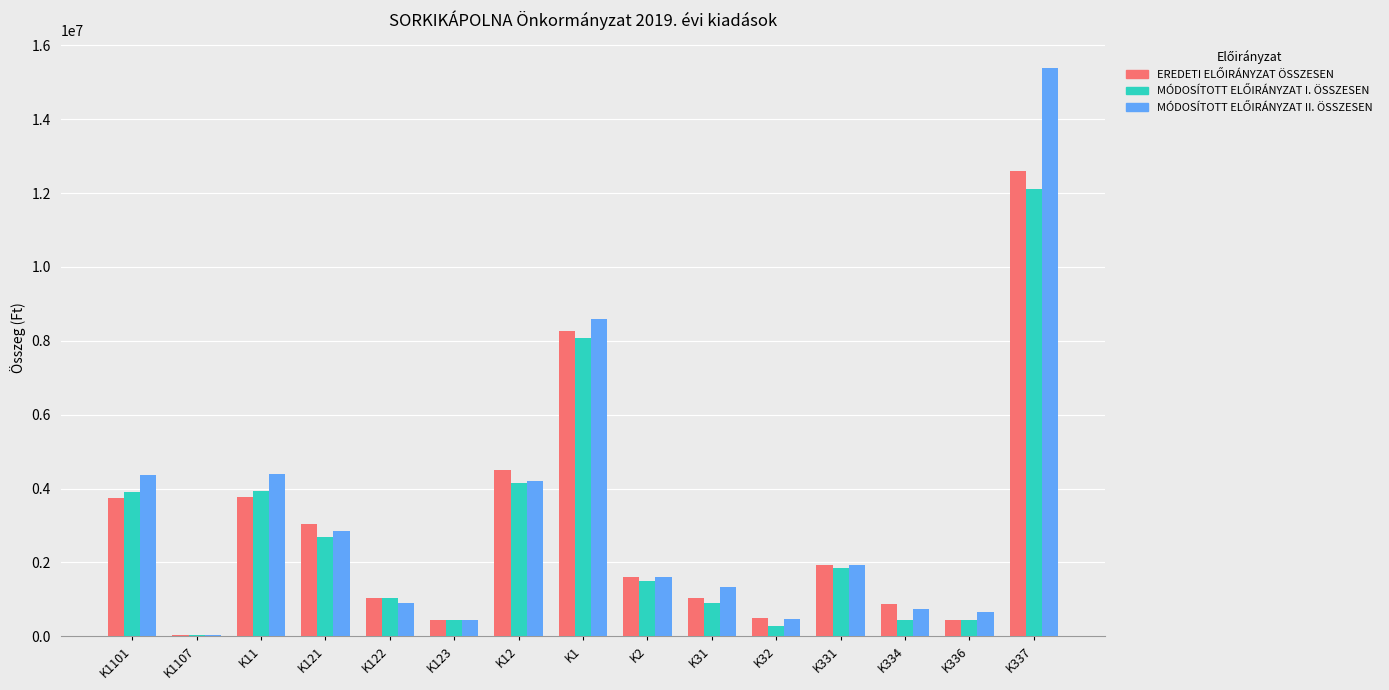

Which category has the highest value across all series?

K337